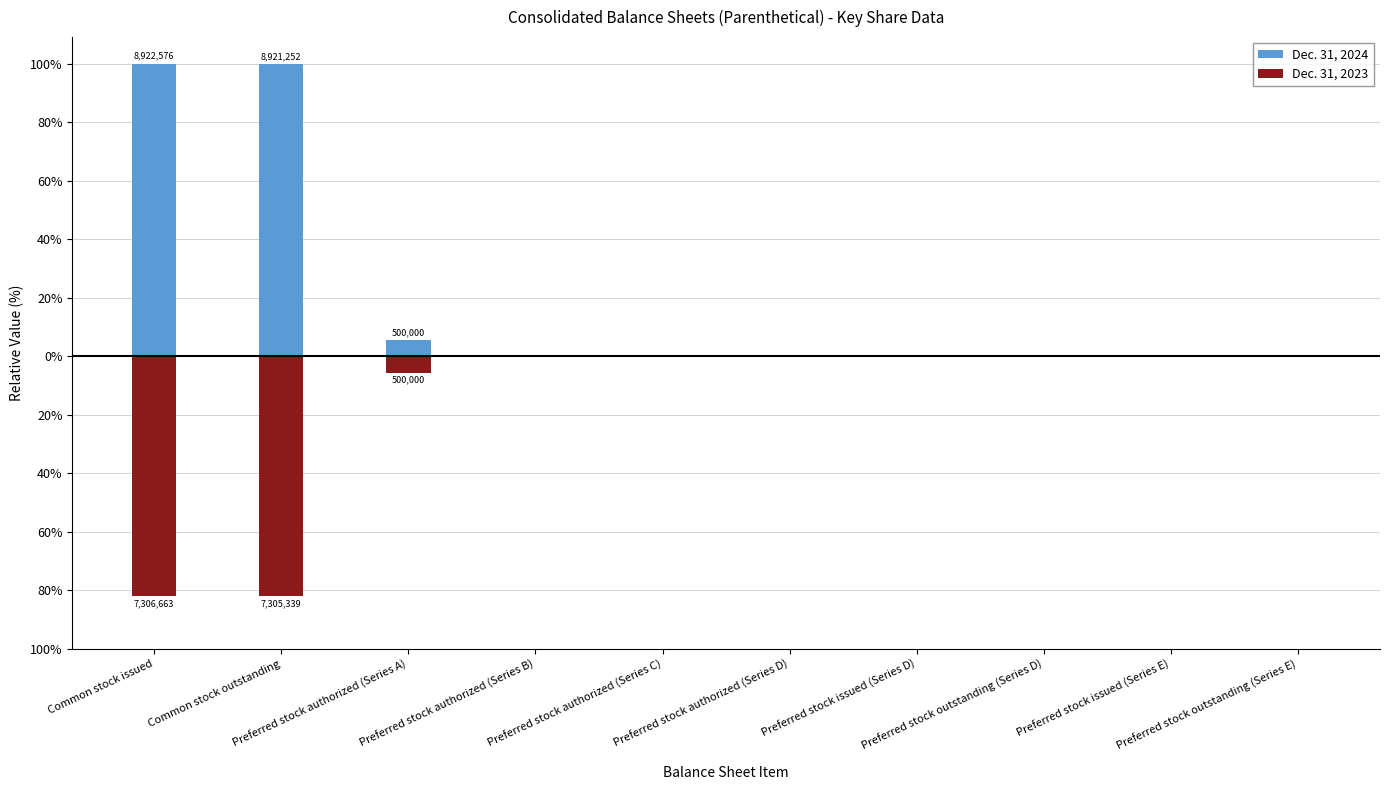

Reading left to right, transcribe all the data shown in this chart.

Dec. 31, 2024: Common stock issued=100.0	Common stock outstanding=100.0	Preferred stock authorized (Series A)=5.6	Preferred stock authorized (Series B)=0.2	Preferred stock authorized (Series C)=0.1	Preferred stock authorized (Series D)=0.0	Preferred stock issued (Series D)=0.0	Preferred stock outstanding (Series D)=0.0	Preferred stock issued (Series E)=0.2	Preferred stock outstanding (Series E)=0.2
Dec. 31, 2023: Common stock issued=-81.9	Common stock outstanding=-81.9	Preferred stock authorized (Series A)=-5.6	Preferred stock authorized (Series B)=-0.2	Preferred stock authorized (Series C)=-0.1	Preferred stock authorized (Series D)=-0.0	Preferred stock issued (Series D)=-0.0	Preferred stock outstanding (Series D)=-0.0	Preferred stock issued (Series E)=-0.1	Preferred stock outstanding (Series E)=-0.1